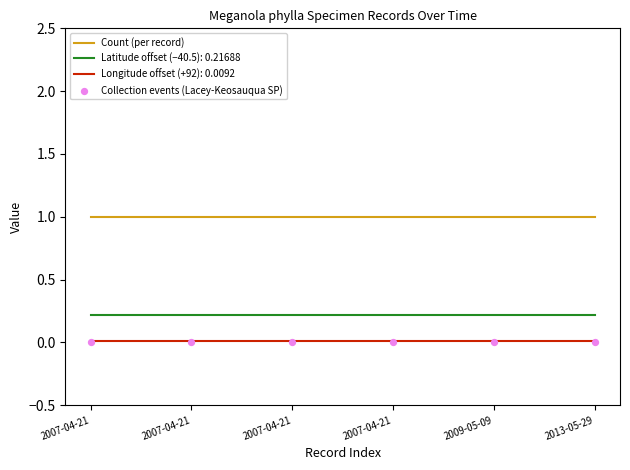

What is the total value across all series at 2007-04-21?

1